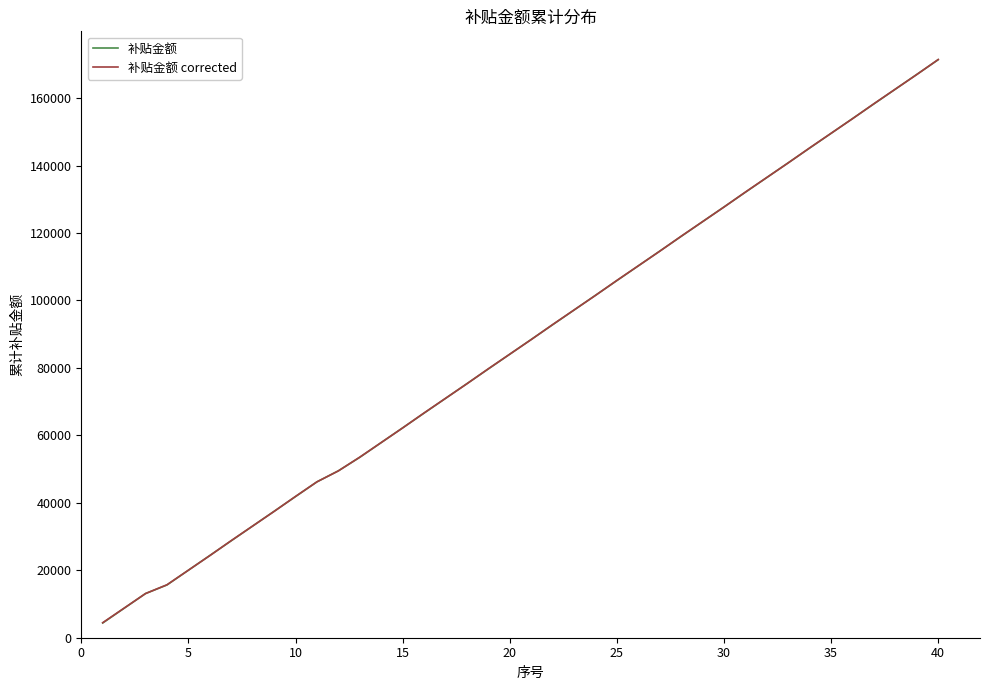

Which series has the largest range (max minus min)?

补贴金额